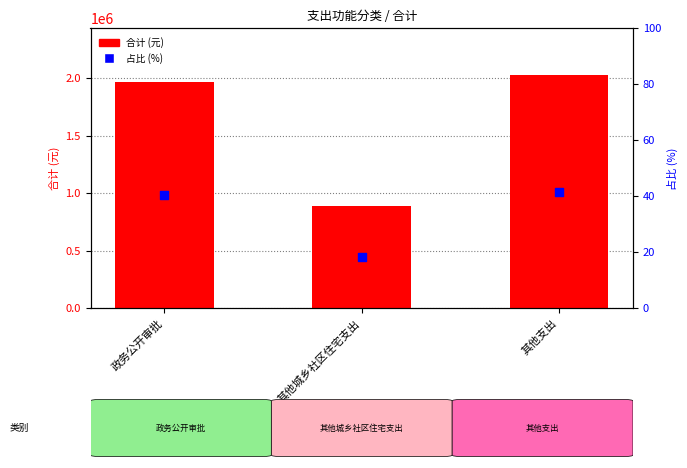

Which series has the largest total across all categories?

合计